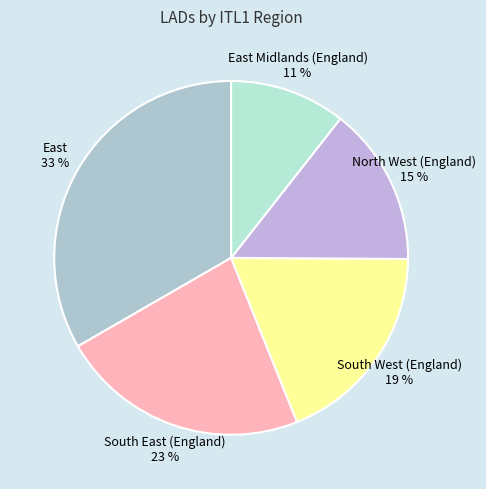

Combined, do South West (England) 19 % and North West (England) 15 % account for over 50%?

No